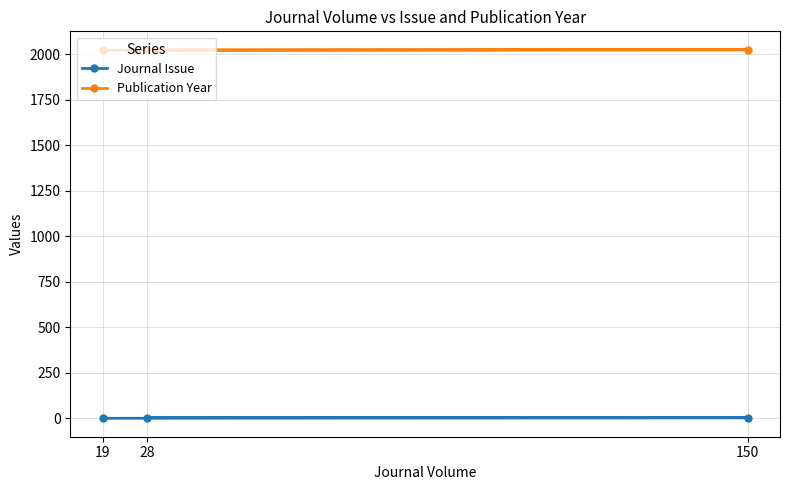

Which category has the lowest value in the Journal Issue series?

19